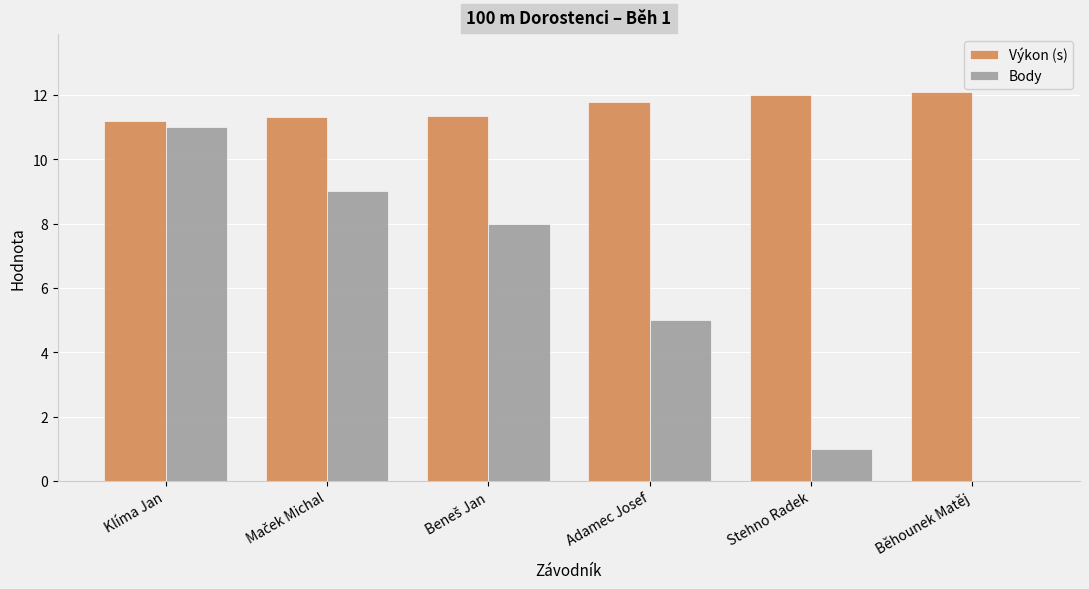

Where is Body nearest to the value 5?

Adamec Josef